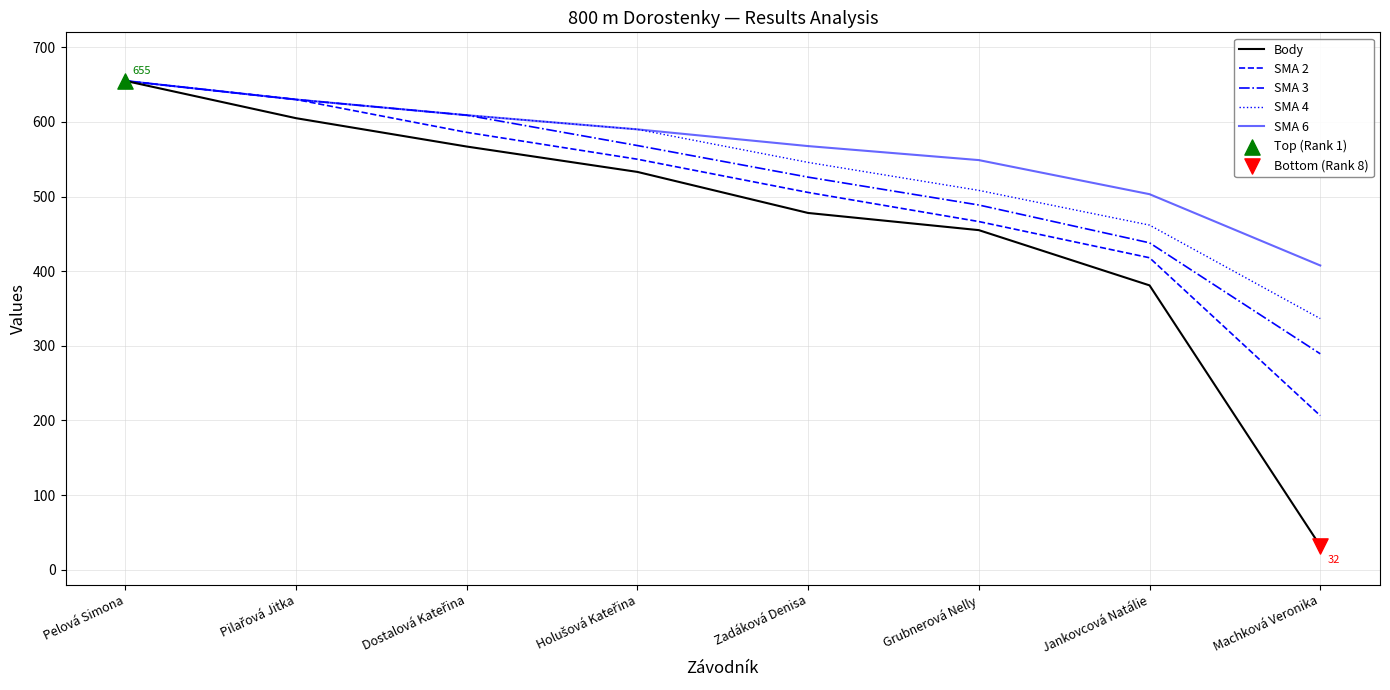

Which series has the largest range (max minus min)?

Body